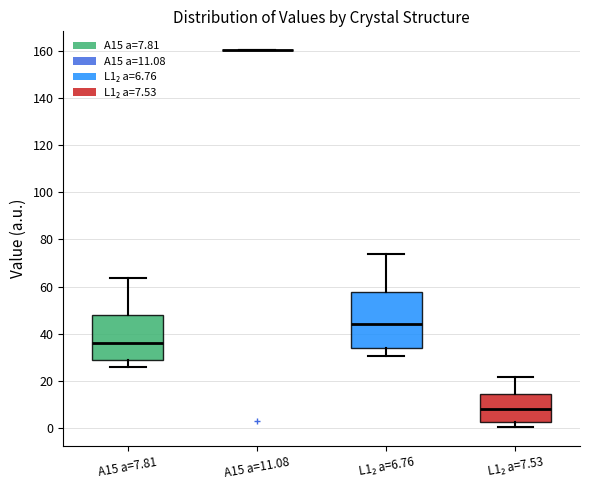

Reading left to right, read every box against the y-axis: the position of its median line, the range the box covers, and the ends of its whiskers. The values are not printed on the chart, so give them approximately, as read against the axis.

A15 a=7.81: median 36, box 28 to 48, whiskers 26 to 64
A15 a=11.08: box collapsed to a line at 160, whiskers 160 to 160
L1₂ a=6.76: median 44, box 34 to 58, whiskers 30 to 74
L1₂ a=7.53: median 8, box 2 to 14, whiskers 0 to 22